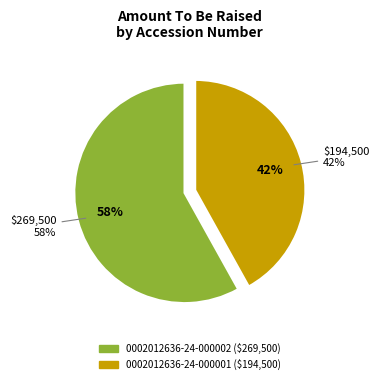

What is the largest slice in the pie chart?

0002012636-24-000002